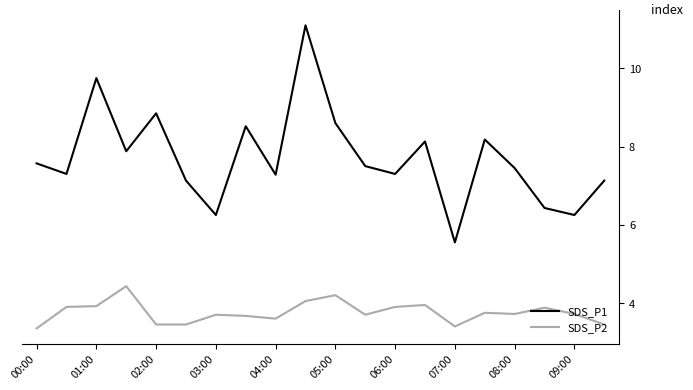

List the series in order of their peak value, highest first.

SDS_P1, SDS_P2